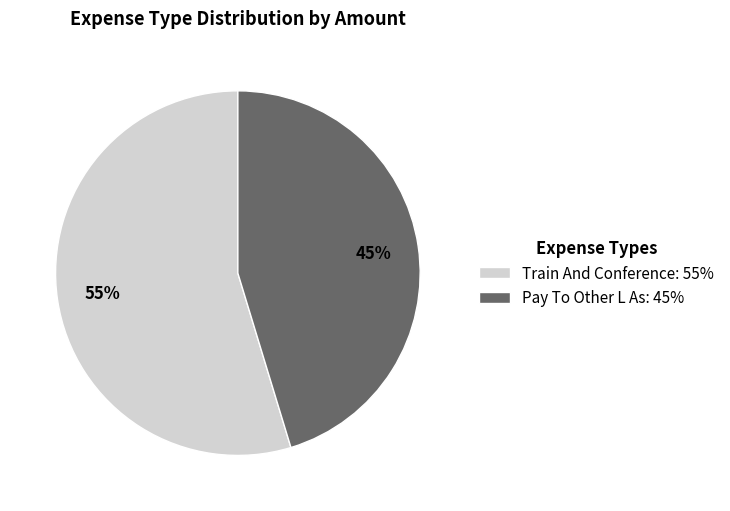

How many segments does this pie chart have?

2